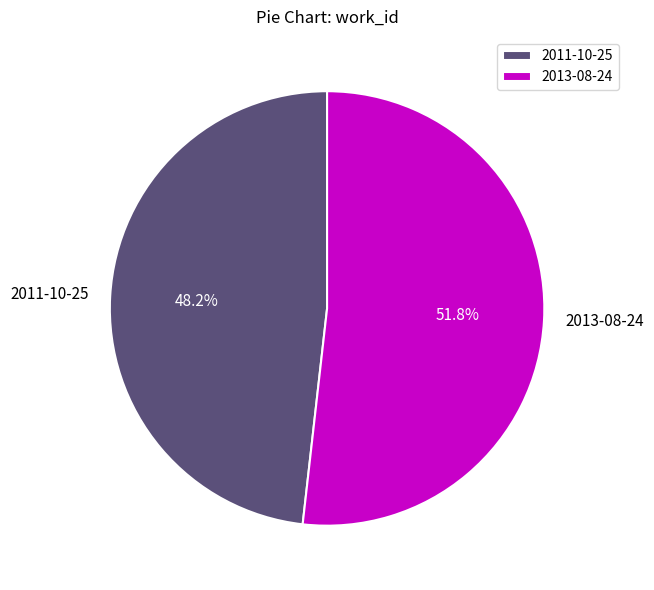

Which slice is the largest?

2013-08-24